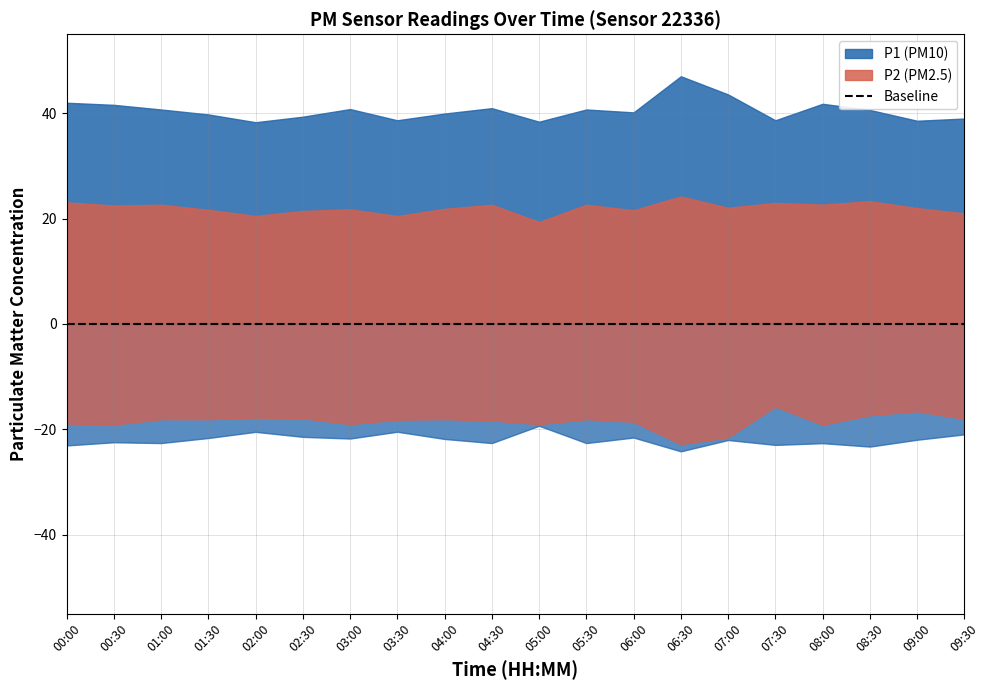

True or false: P1 (PM10) and P2 (PM2.5) cross at least once.

False